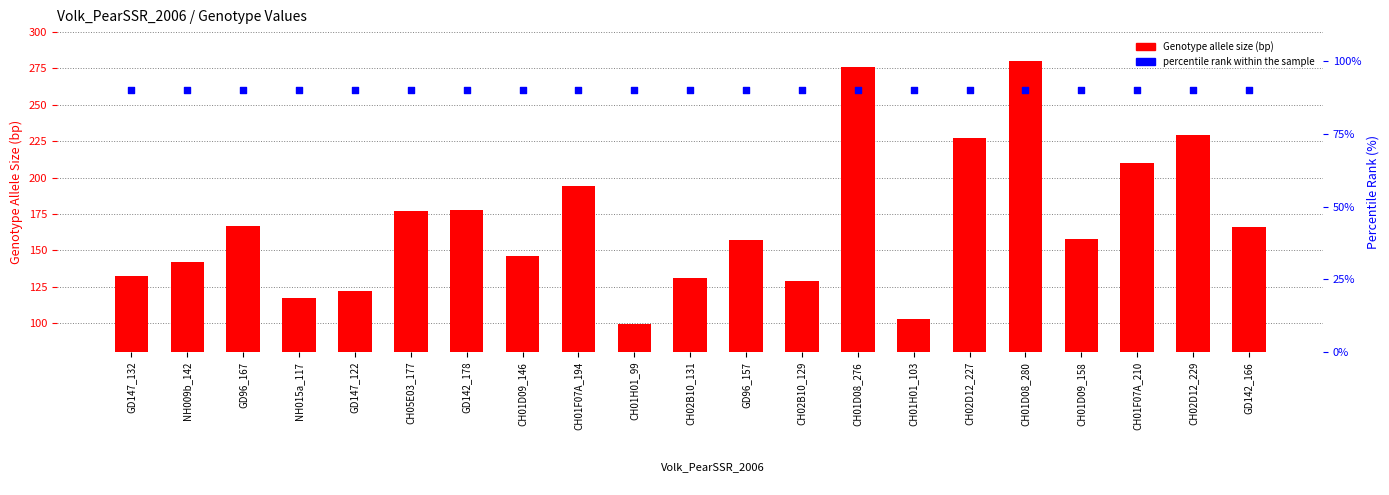

What is the total value across all series at NH009b_142?

232